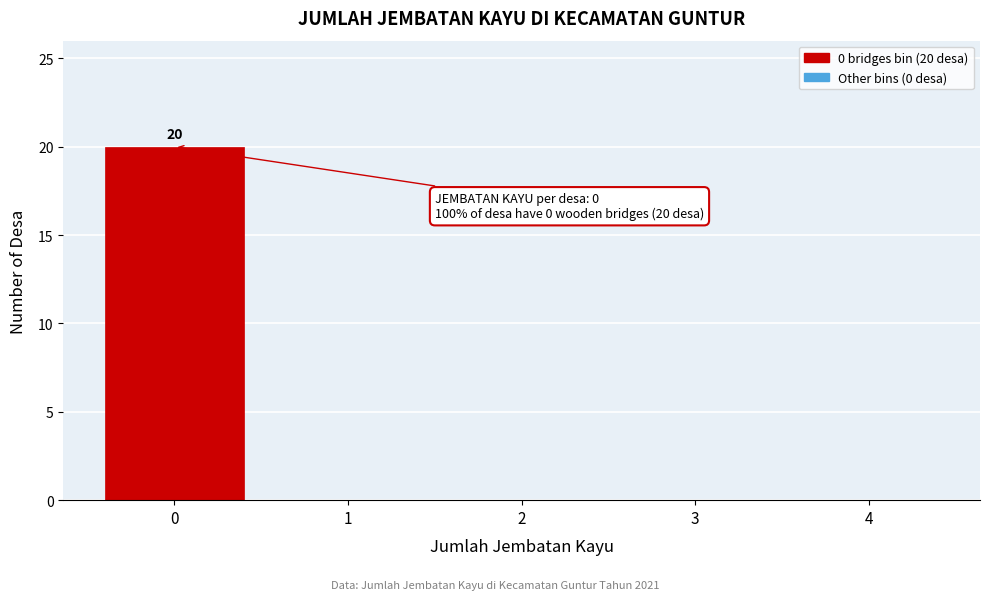

Which range on the x-axis has the tallest bar?

-0.5 to 0.5